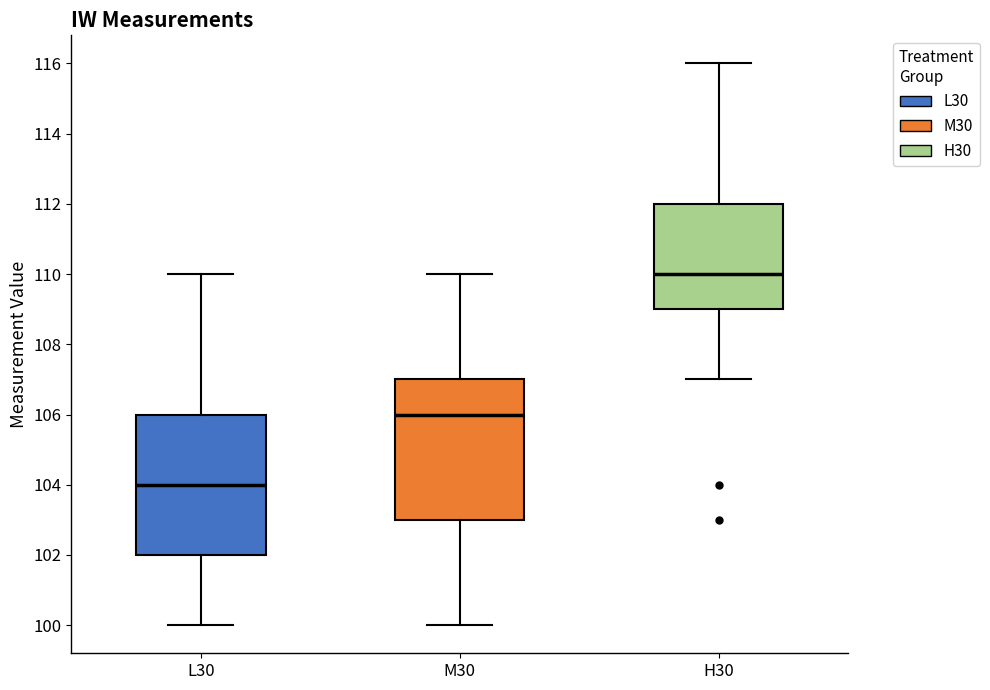

Reading left to right, transcribe this box plot: for each box, give where its median line is, the range the box spans, and where its two whiskers end, as read against the y-axis. The values are not printed on the chart, so give them approximately, as read against the axis.

L30: median 104, box 102 to 106, whiskers 100 to 110
M30: median 106, box 103 to 107, whiskers 100 to 110
H30: median 110, box 109 to 112, whiskers 107 to 116